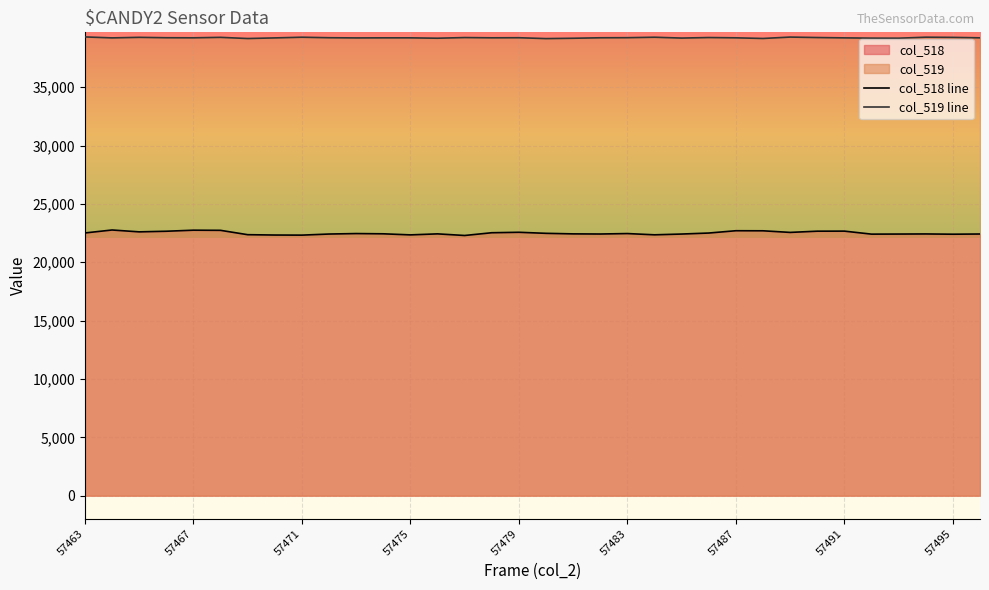

Does the chart display data point markers on the line(s)?

No